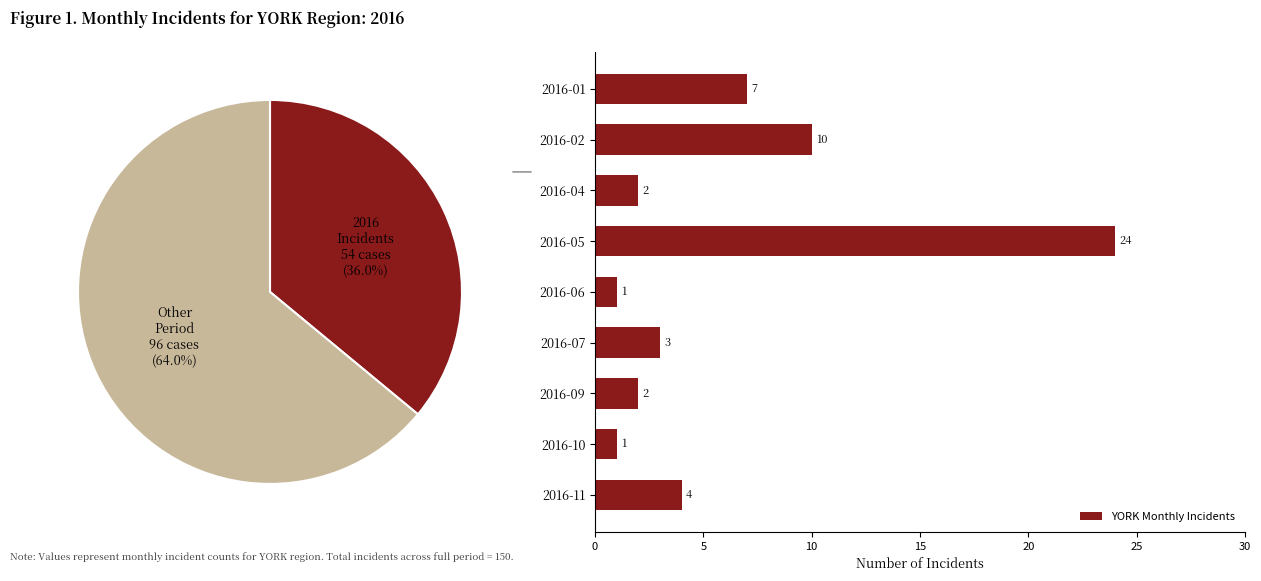

How many values in the YORK Monthly Incidents series are below 3?

4